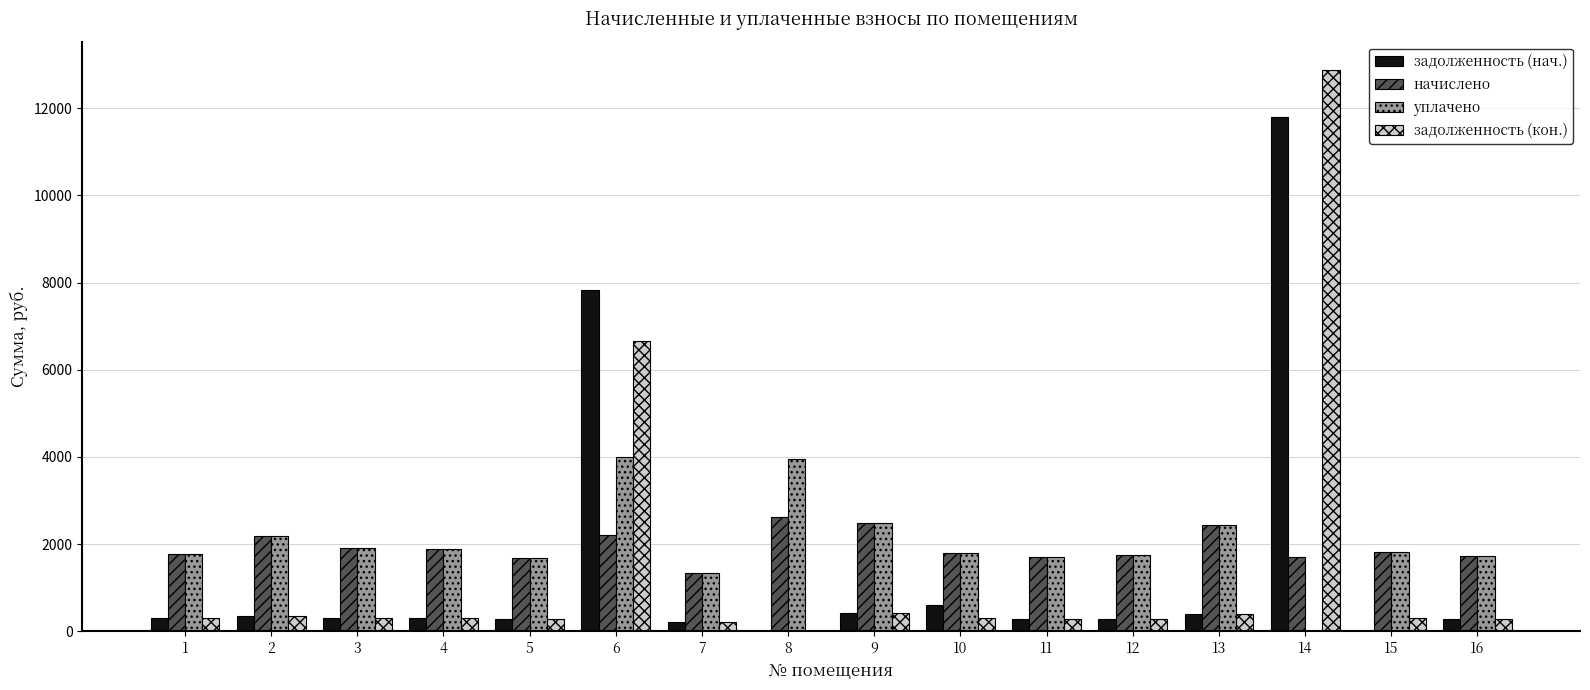

Count the number of categories in the chart.

16